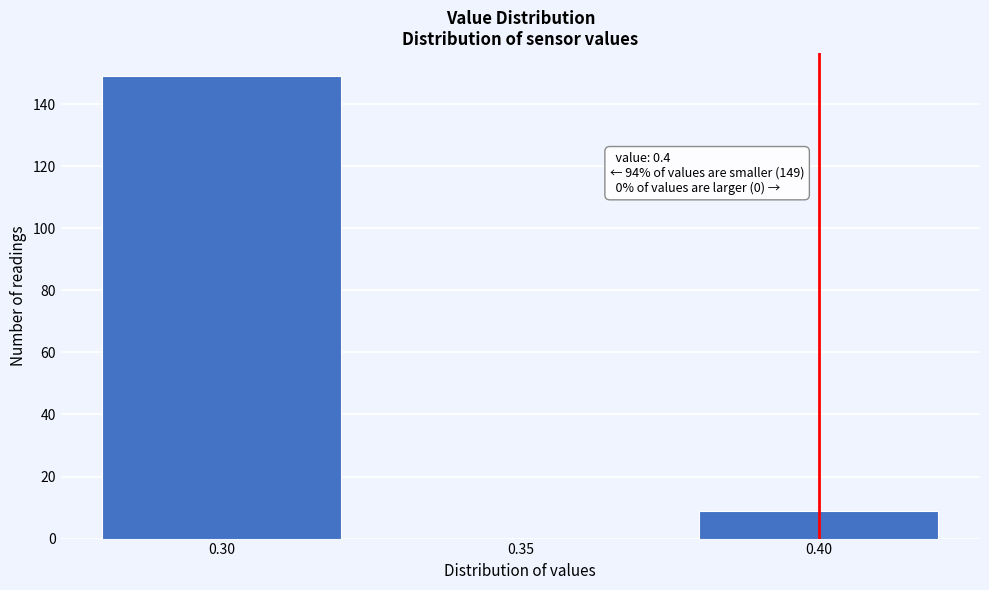

Over which range of the x-axis is the bar tallest?

0.275 to 0.325